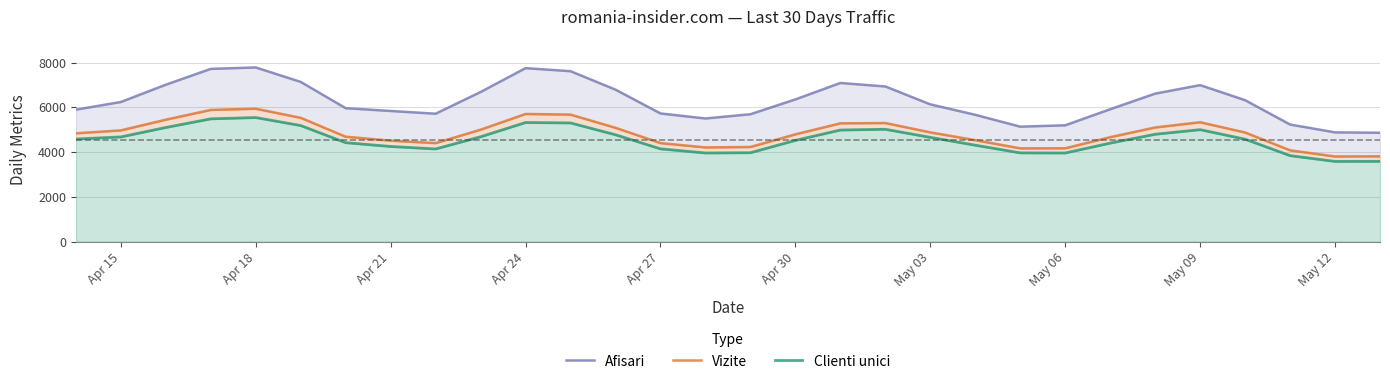

True or false: Clienti unici and Vizite cross at least once.

False